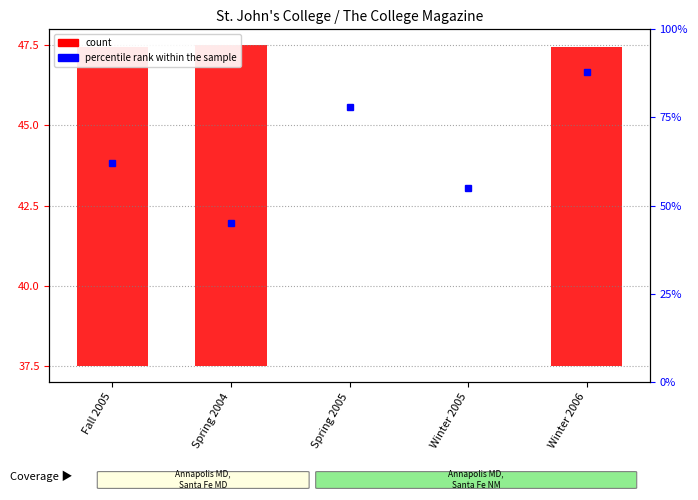

What is the label of the 4th bar from the right?

Spring 2004